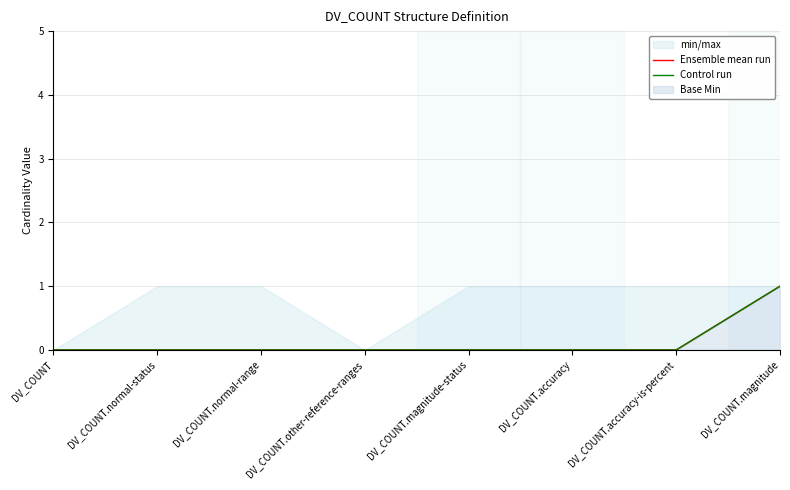

At how many categories does at least one series exceed 0?

1